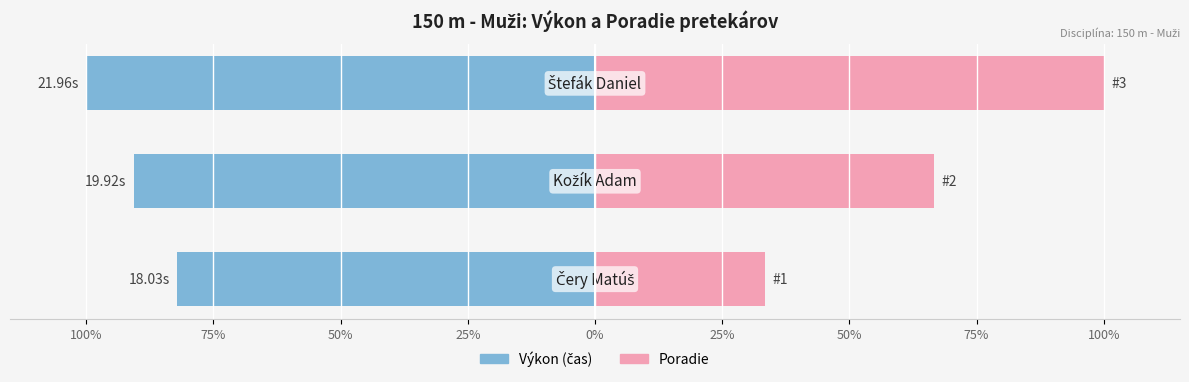

What position from the left is 100%?

1